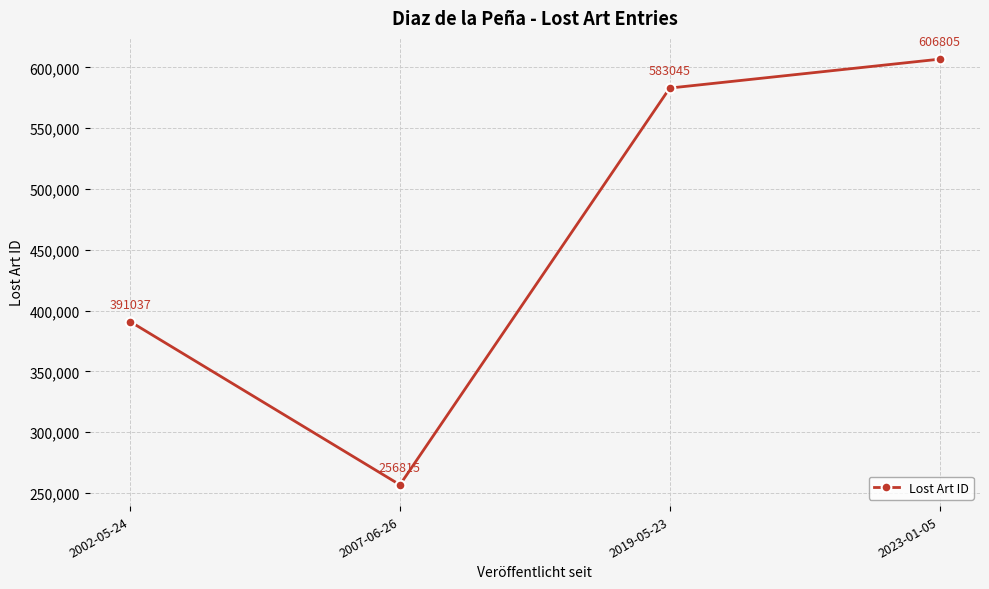

How many interior local valleys (lower than both neighbors) does the data have?

1